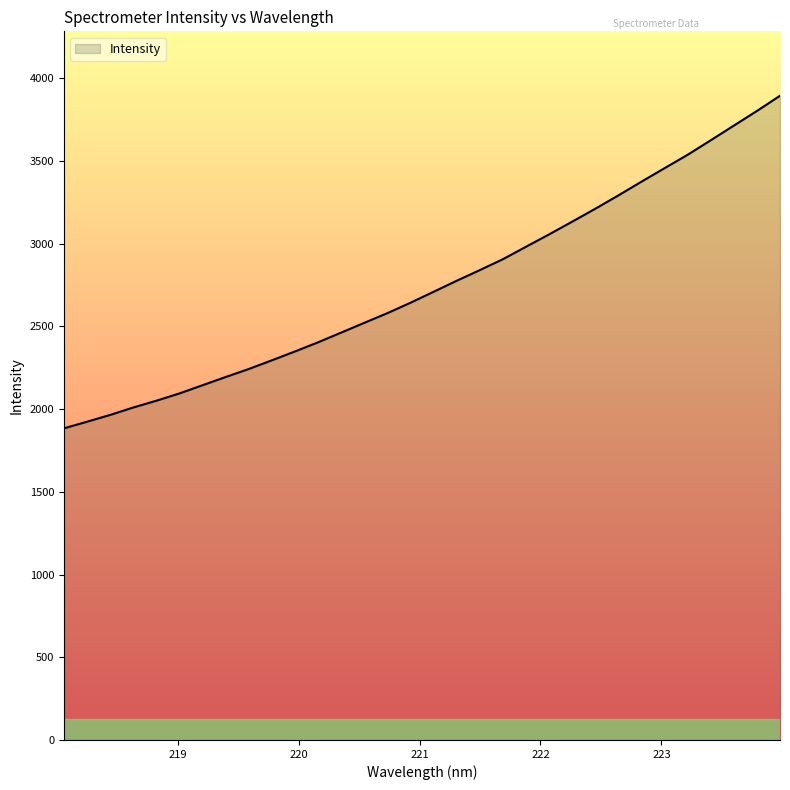

What is the minimum value shown in the chart?

1883.3